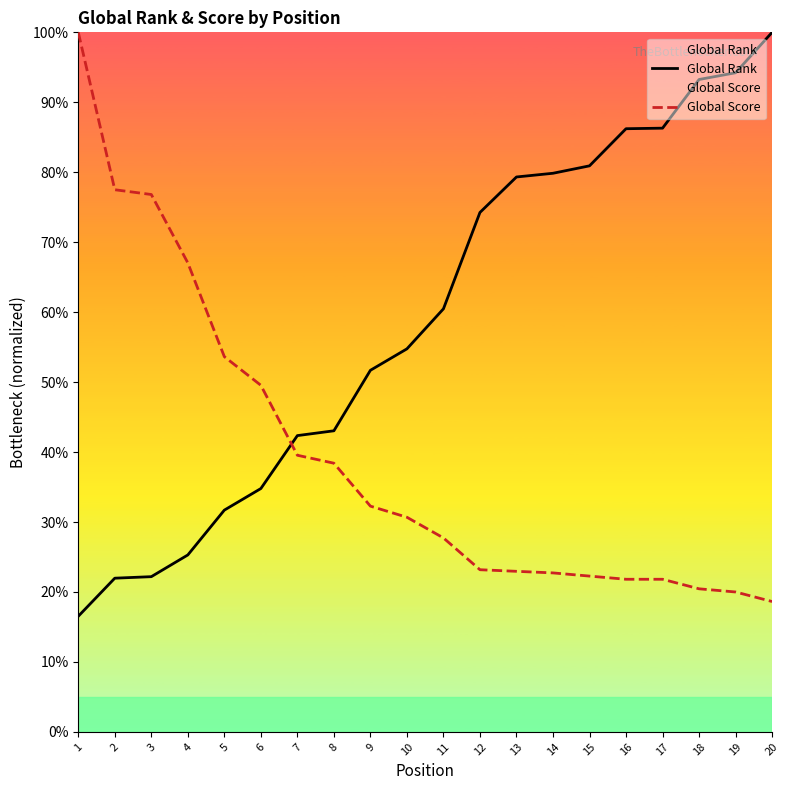

Is it true that Global Score equals 49.5 at 6?

True